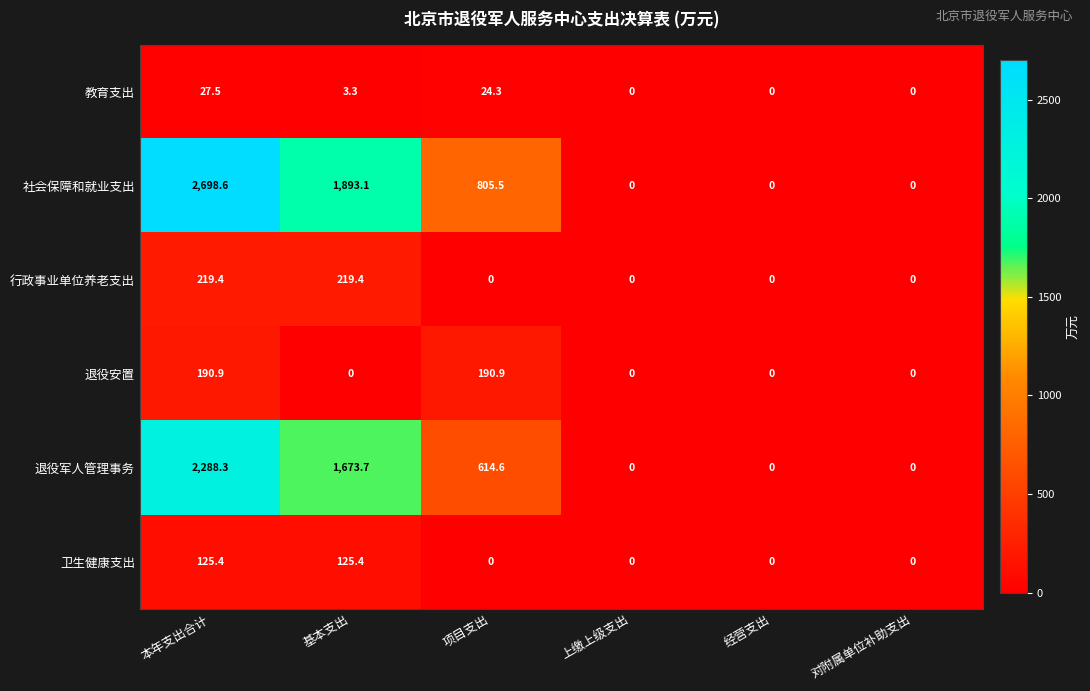

At how many categories does at least one series exceed 1169?

2